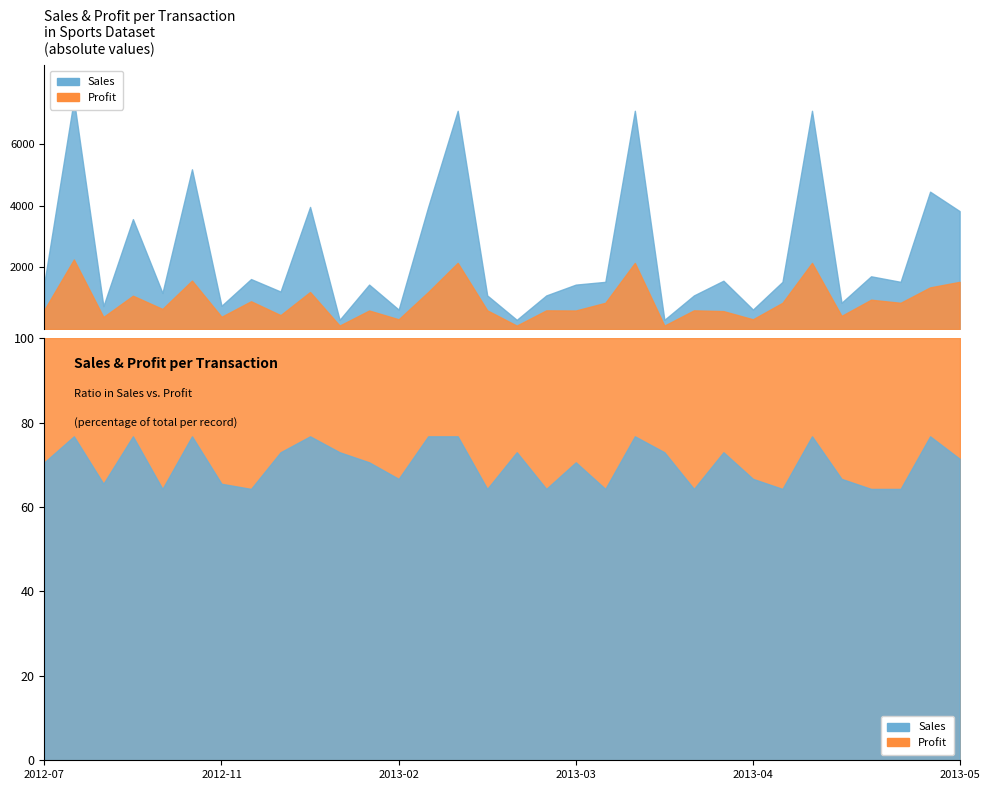

Is the value of Sales at 2013-03-15 greater than the value of Profit at 2013-02-04?

No